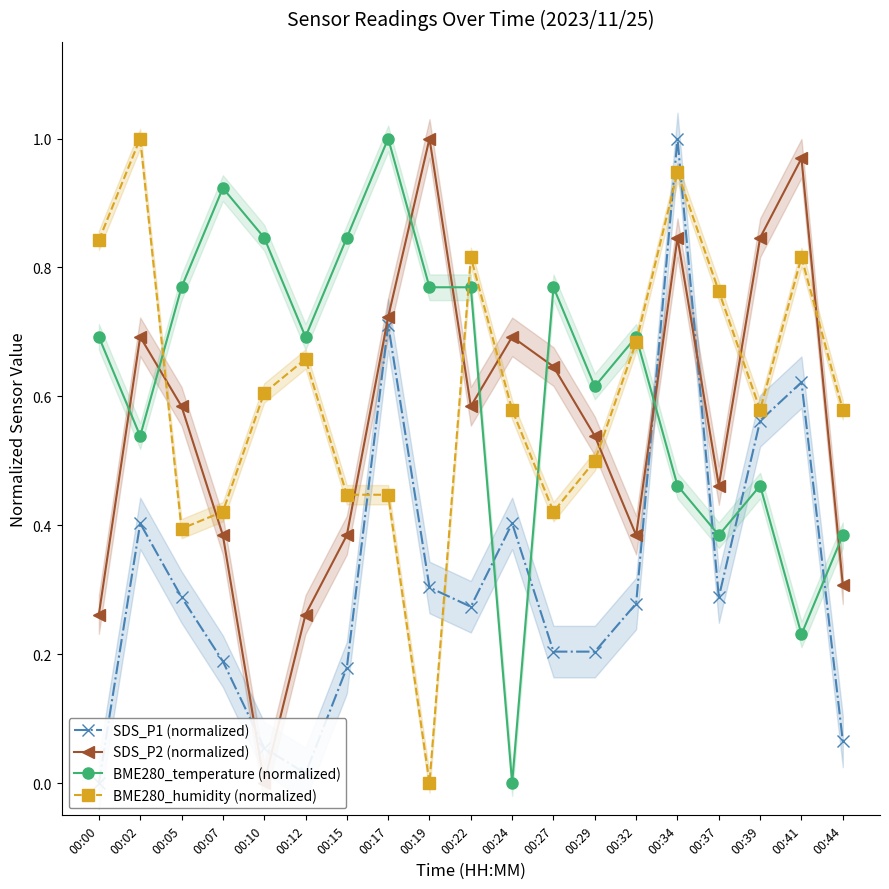

Between 00:27 and 00:17, which is larger?

00:17